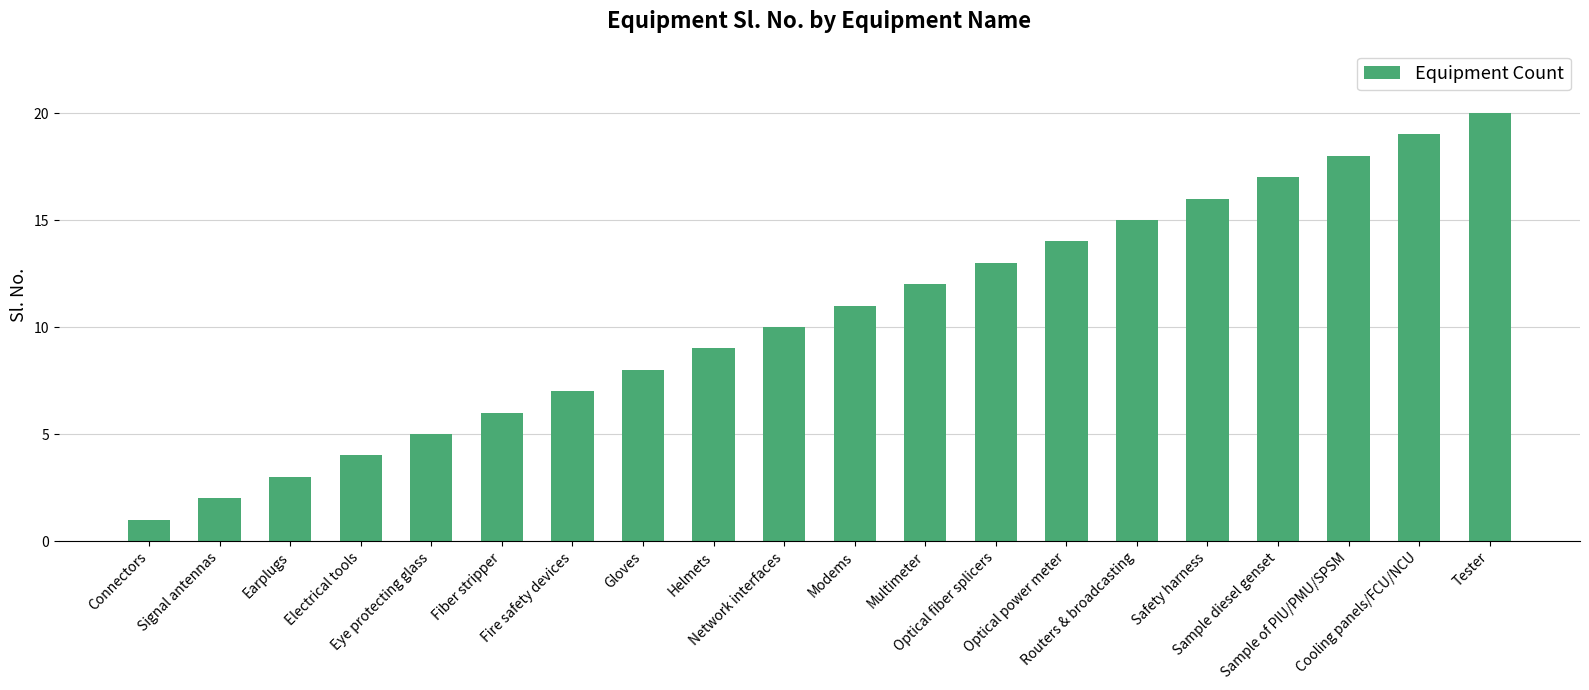

What is the sum of the values at Electrical tools and Optical power meter?

18